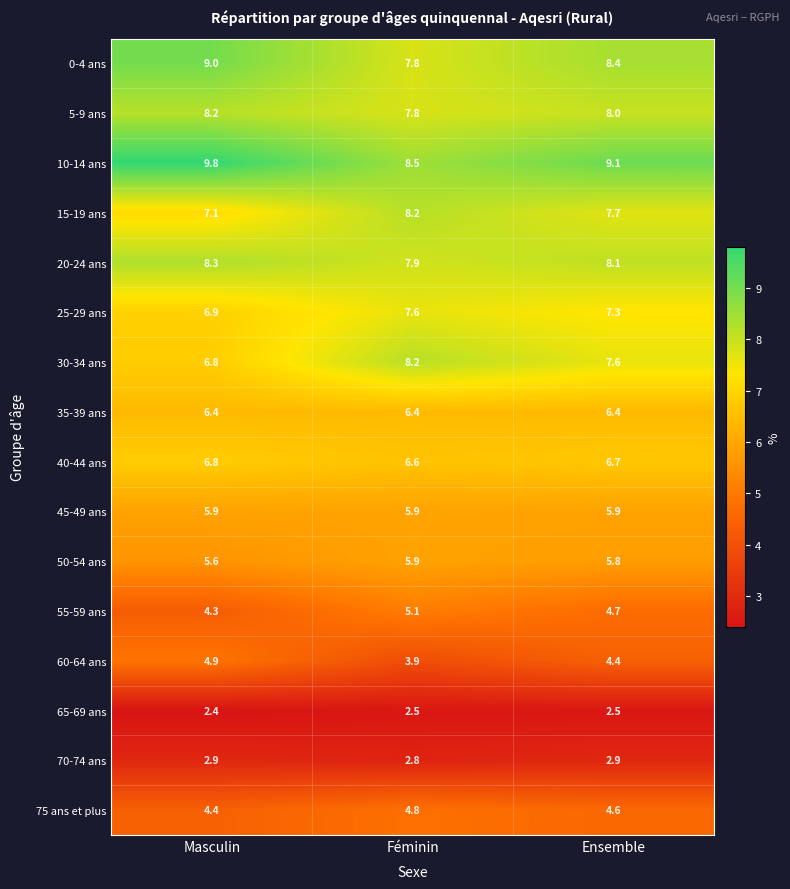

List the labels in order of 50-54 ans value, largest first.

Féminin, Ensemble, Masculin